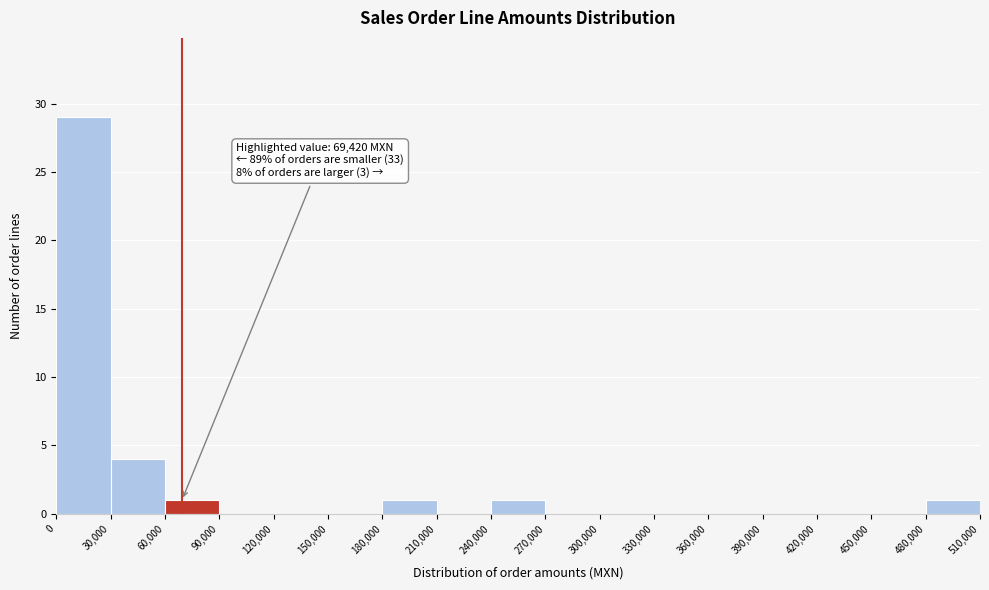

Which range on the x-axis has the tallest bar?

0 to 30,000